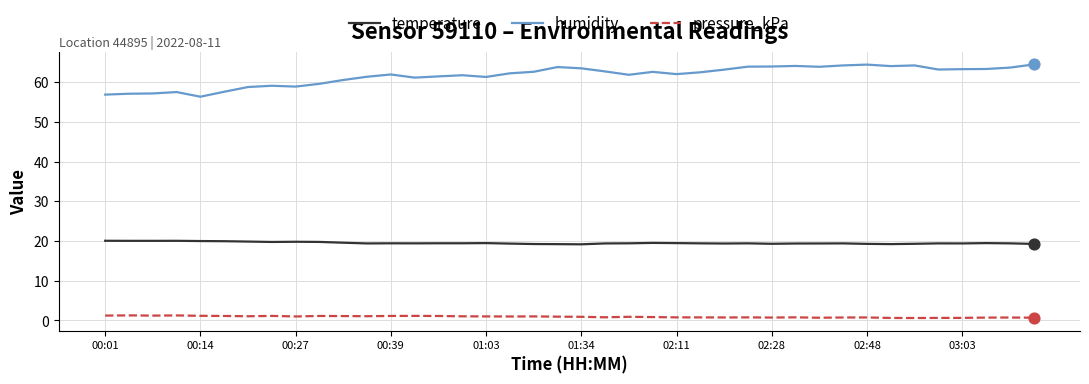

What are all the series names shown in the legend?

temperature, humidity, pressure_kPa